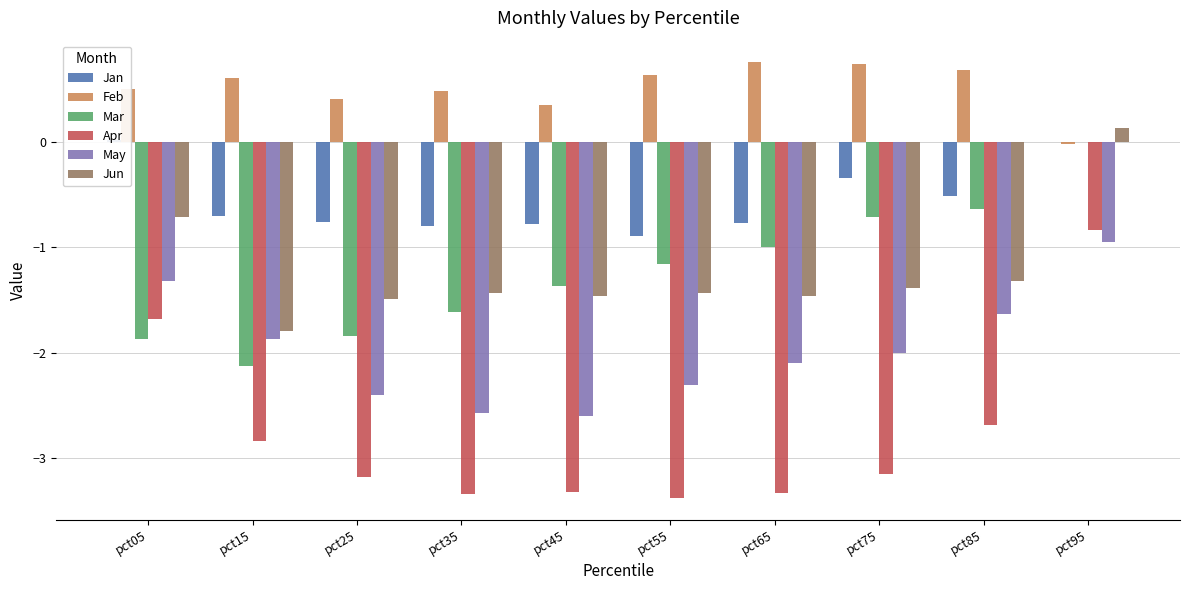

The value of Apr at pct15 is -2.8. True or false?

True